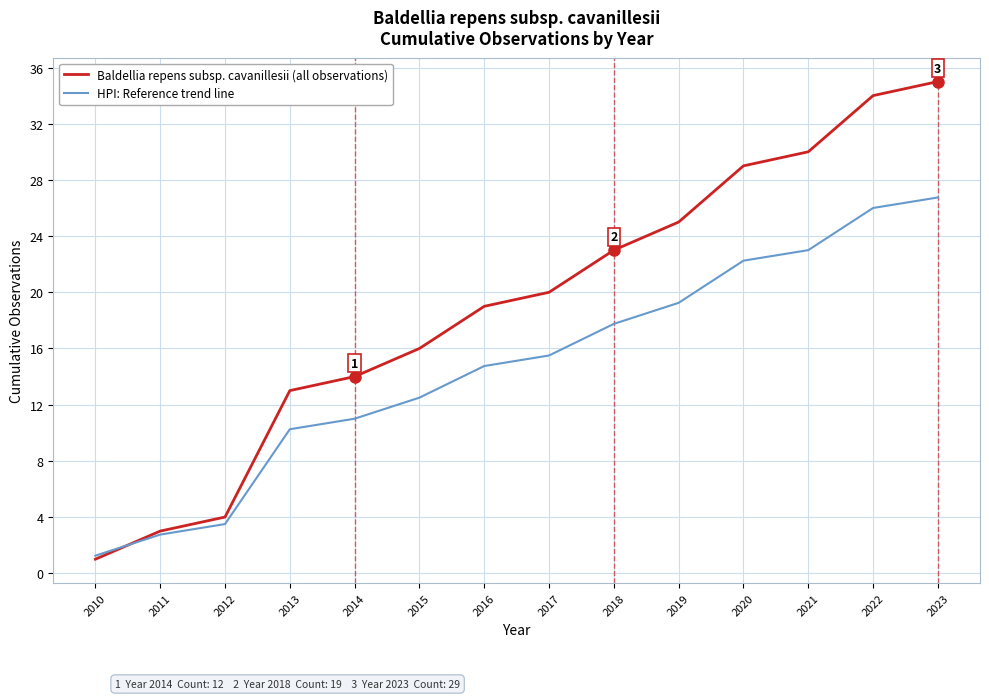

What are all the series names shown in the legend?

Baldellia repens subsp. cavanillesii (all observations), HPI: Reference trend line